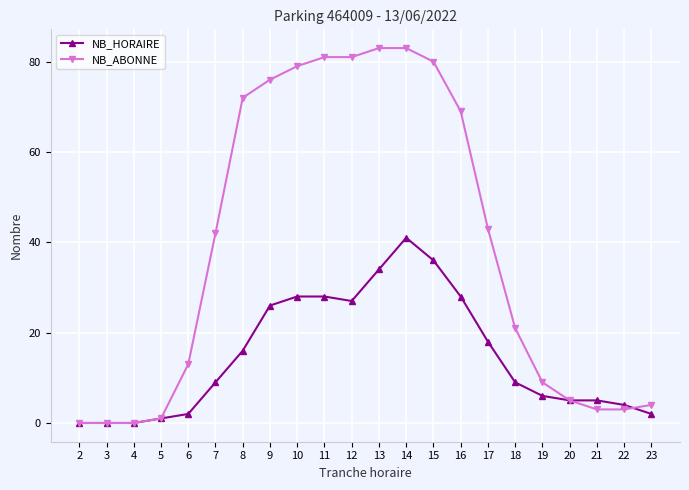

At 8, list the series in order from largest to smallest.

NB_ABONNE, NB_HORAIRE